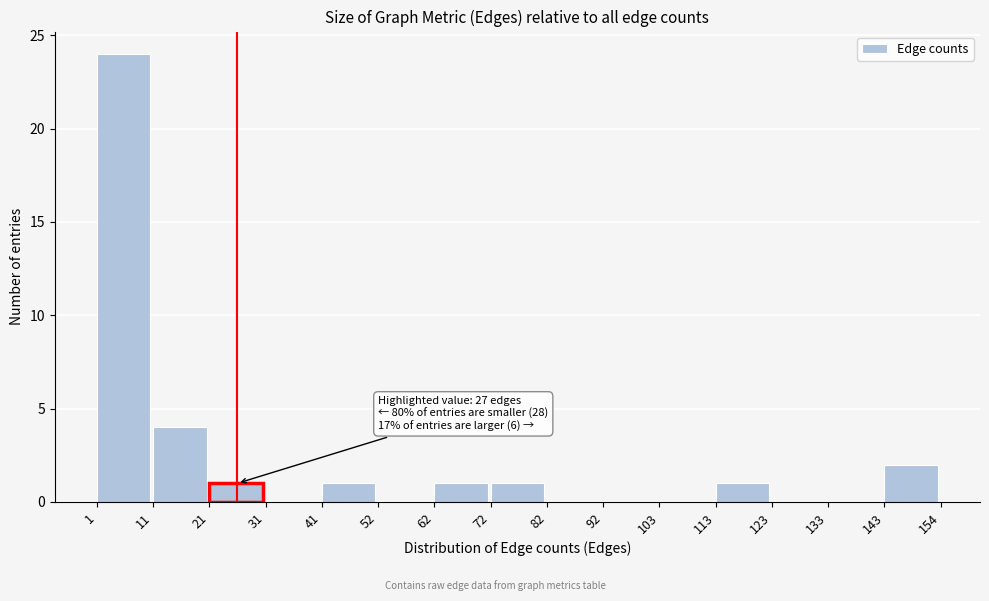

Over which range of the x-axis is the bar tallest?

1 to 11